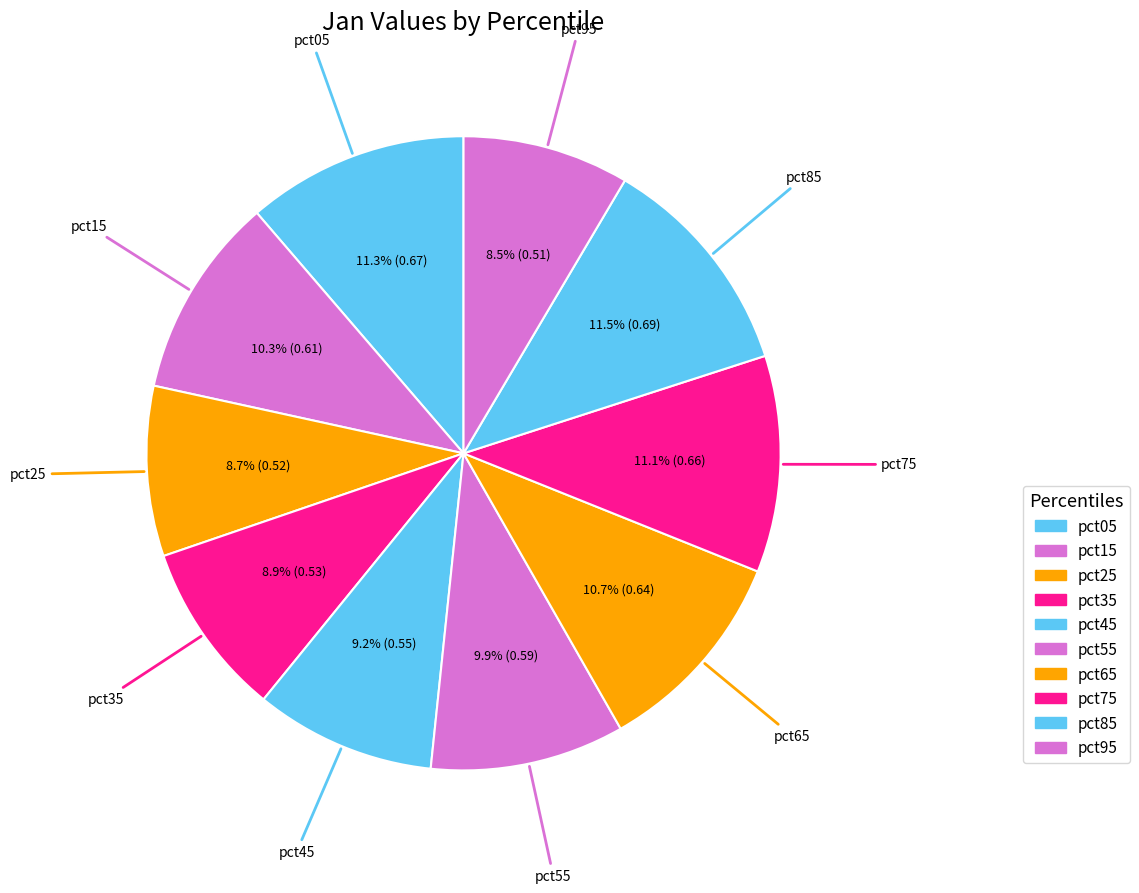

What is the change in value from pct45 to pct75?

+0.1